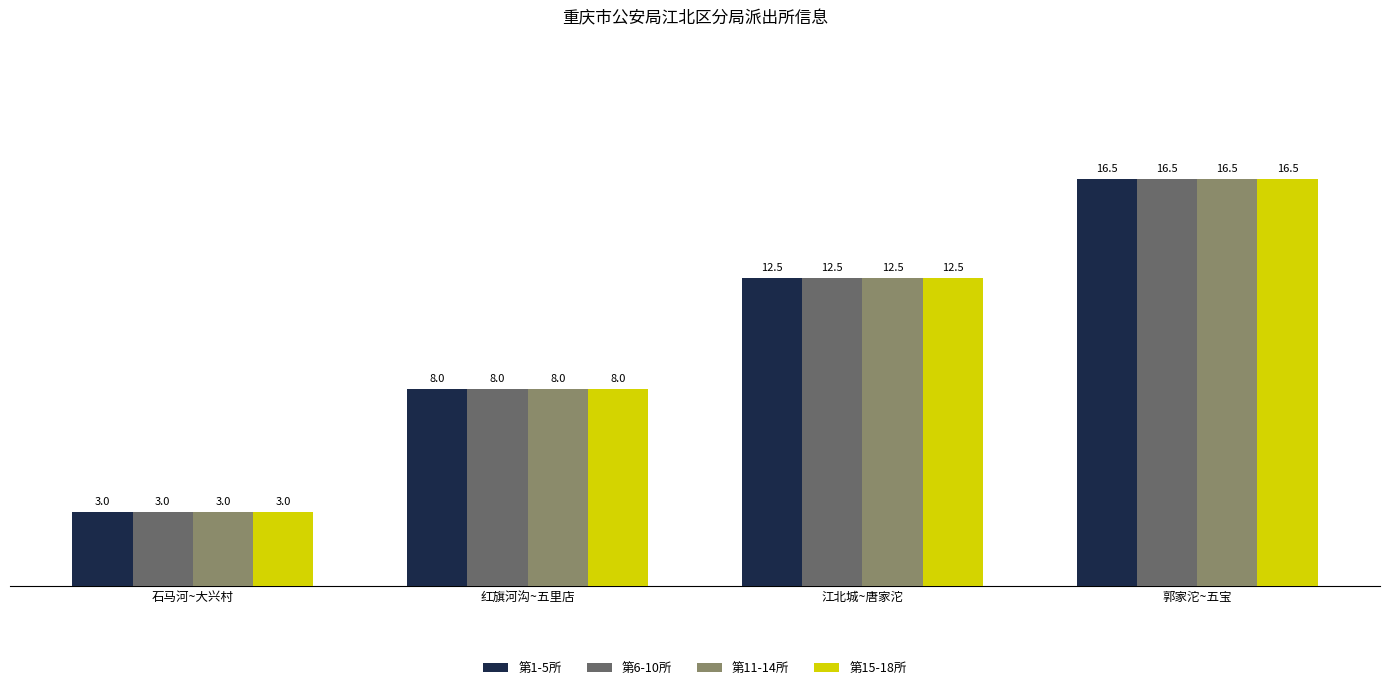

Where is 第15-18所 nearest to the value 9?

红旗河沟~五里店